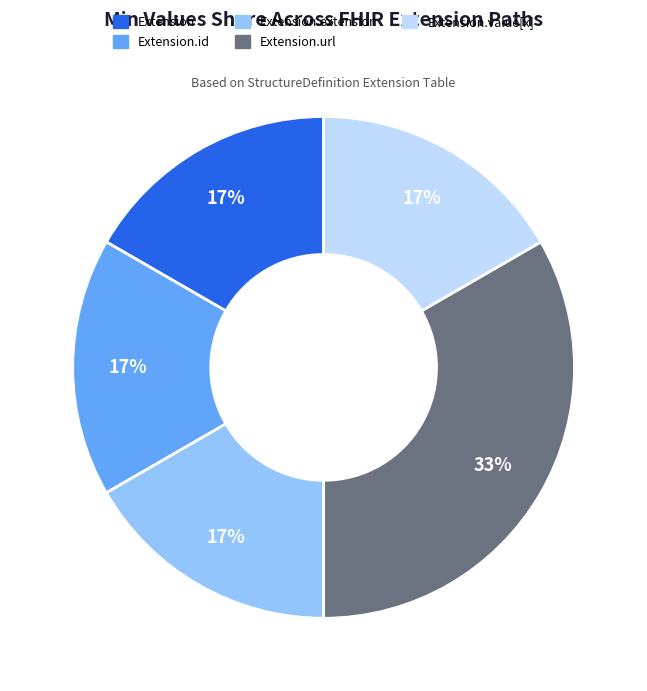

Does any single category account for the majority?

No